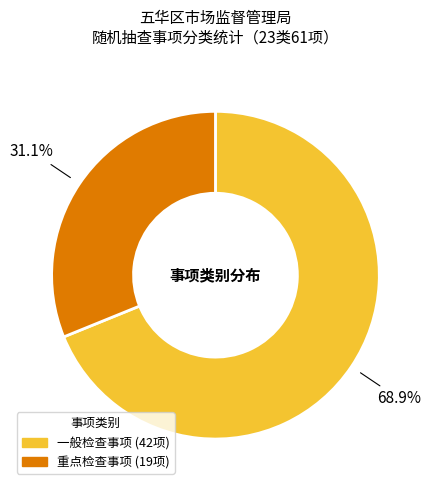

What percentage is the 一般检查事项 slice, to the nearest percent?

69%